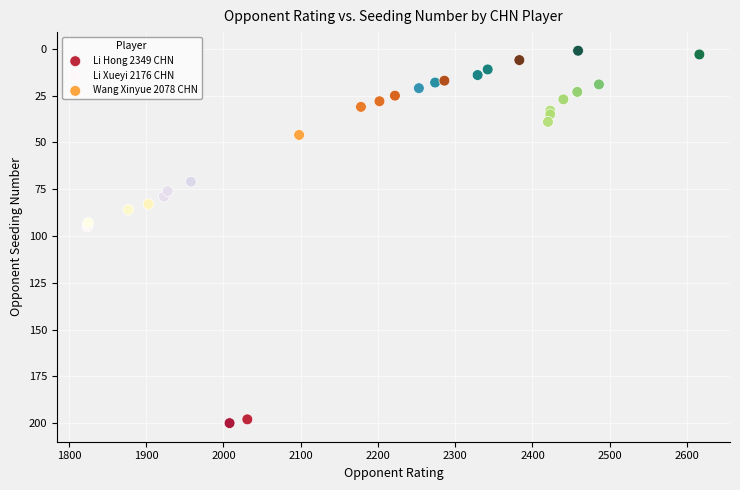

Which series reaches the maximum Y coordinate?

Li Hong 2349 CHN